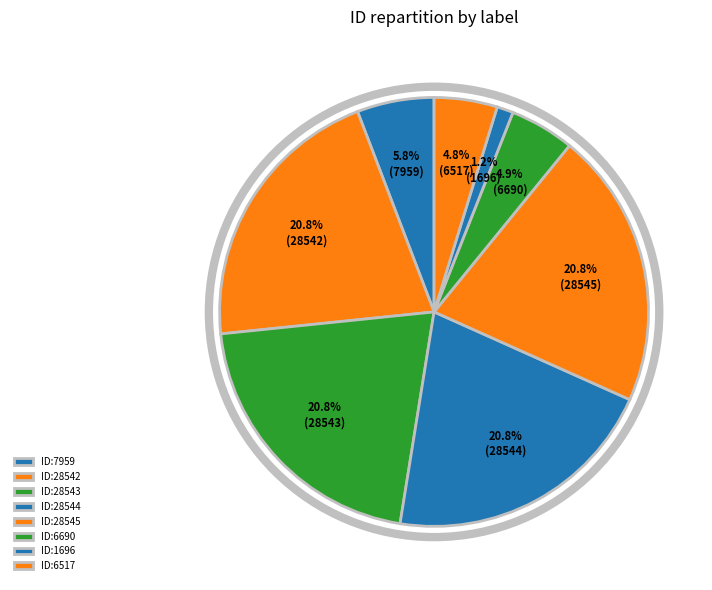

How many slices are in this pie chart?

8